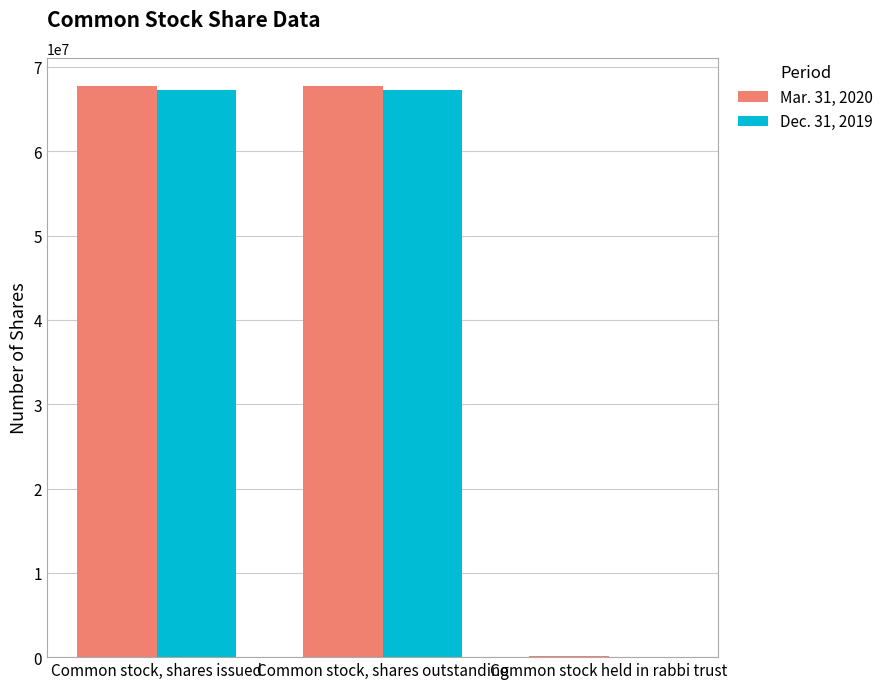

Reading left to right, extract all data points from this chart.

Mar. 31, 2020: 67695805	67695805	135494
Dec. 31, 2019: 67252787	67252787	0